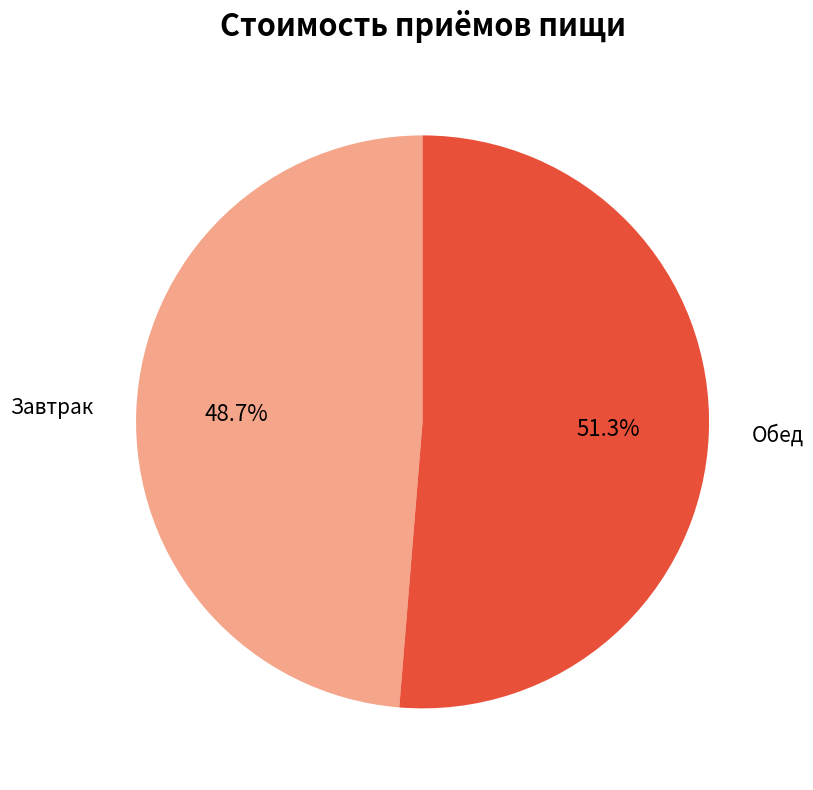

Does any single category account for the majority?

Yes